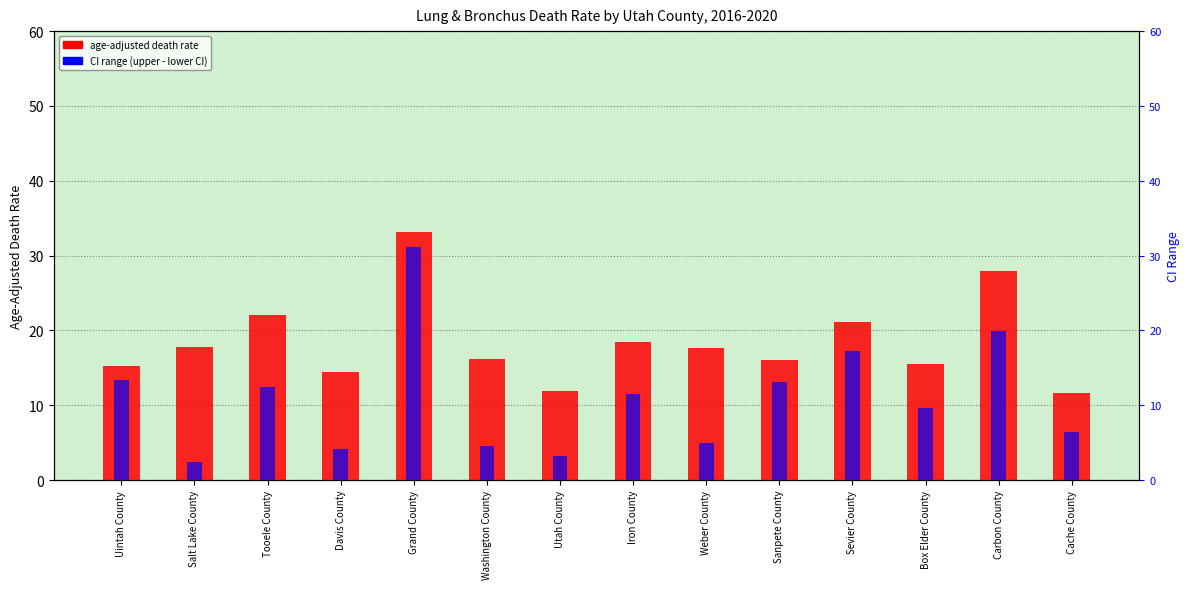

What position from the left is Grand County?

5